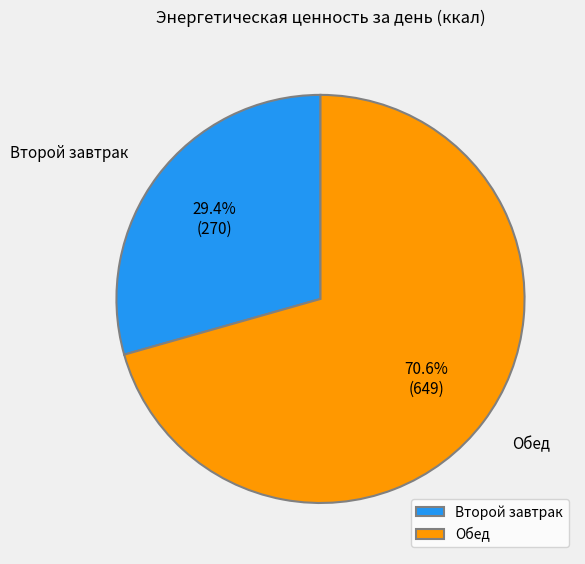

To the nearest percent, what percentage of the pie is Обед?

71%